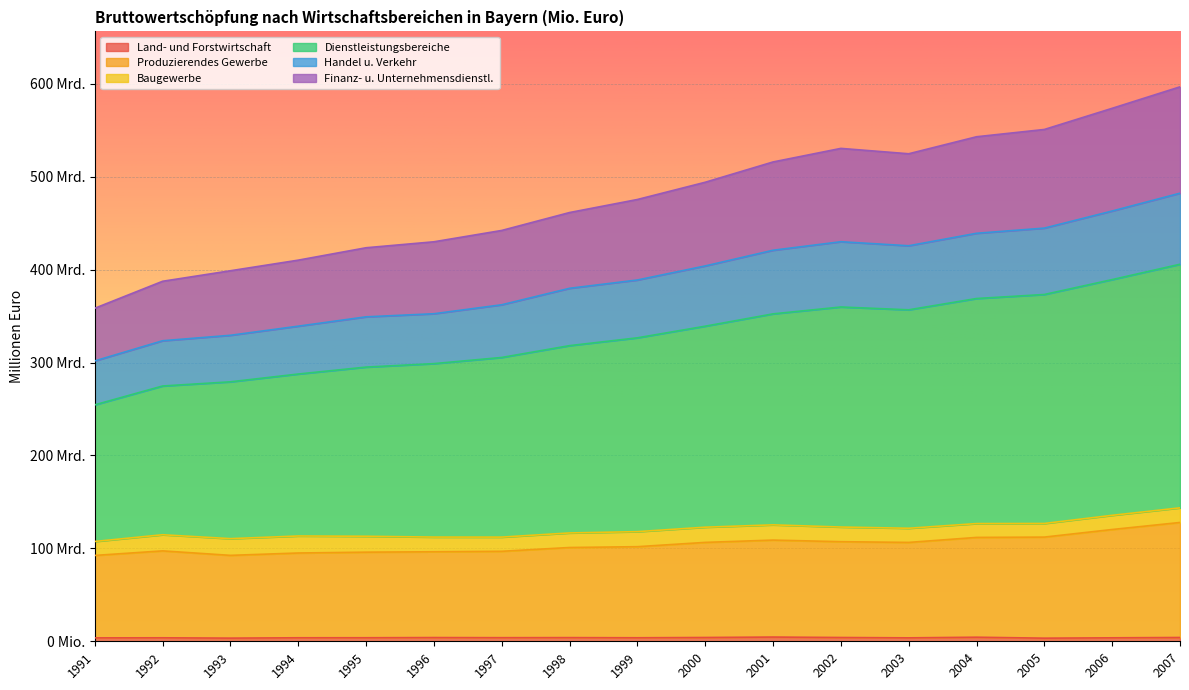

What is the difference between the second highest and minimum values in the Produzierendes Gewerbe series?

27912287